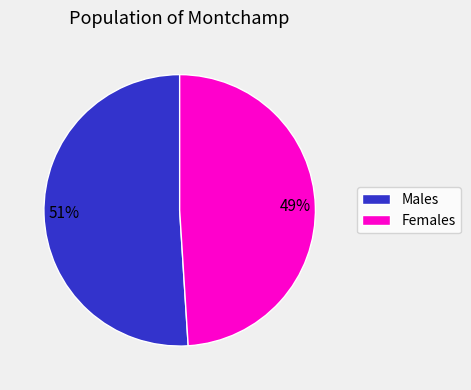

How many slices are in this pie chart?

2